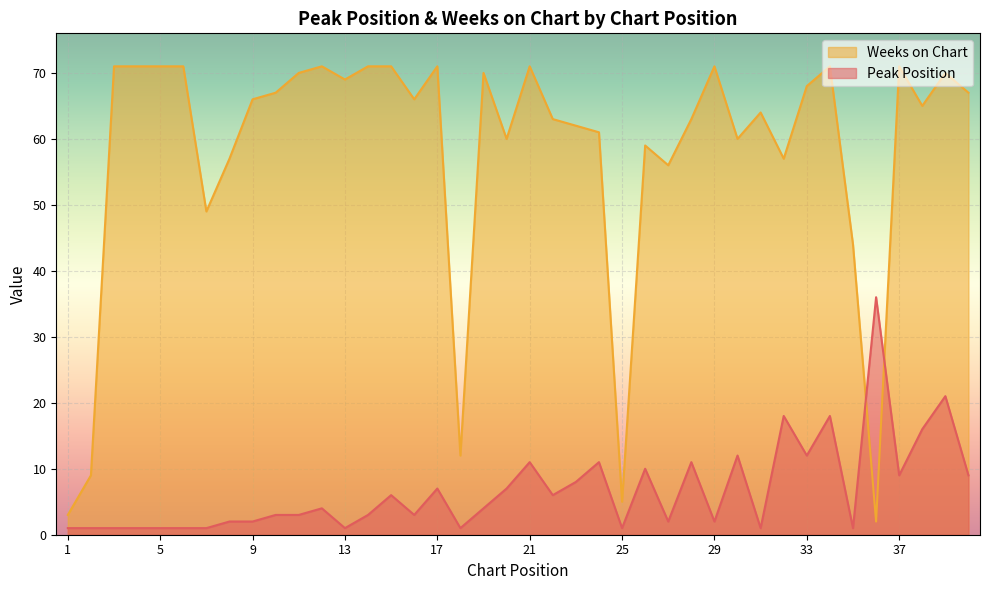

Which series has the largest range (max minus min)?

Weeks on Chart